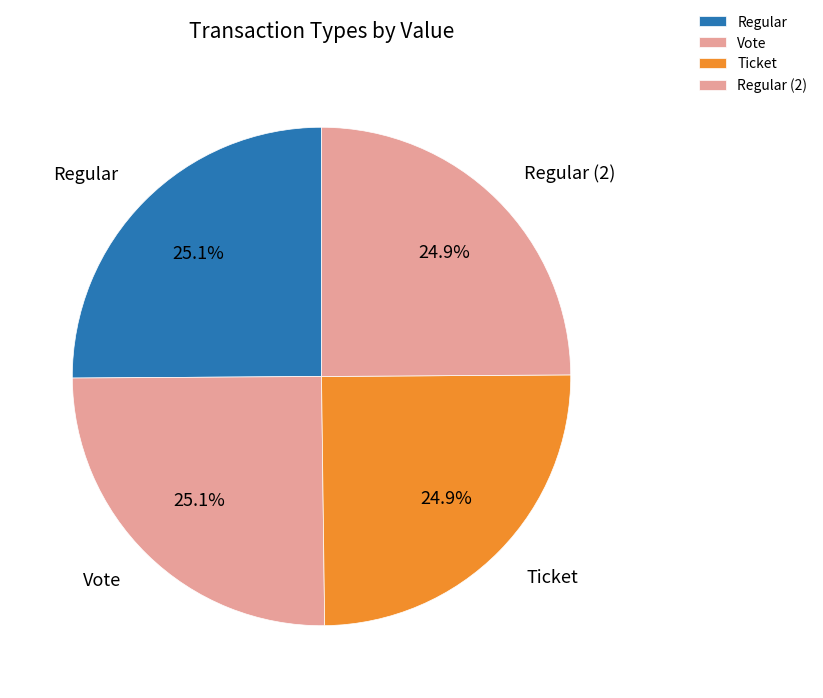

How many slices are in this pie chart?

4